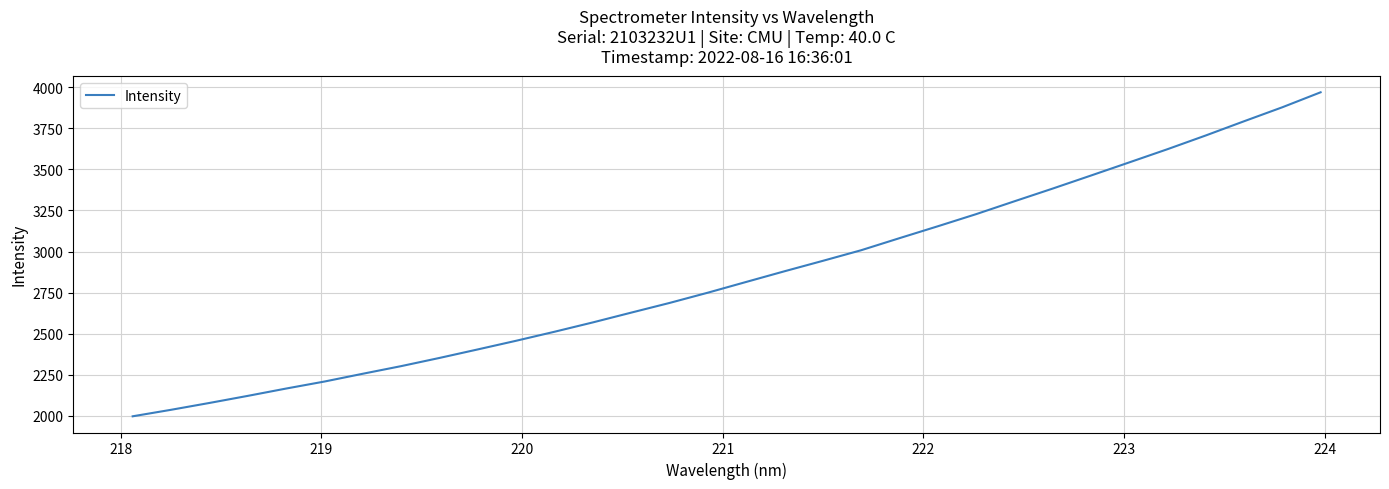

What is the minimum value shown in the chart?

1997.6